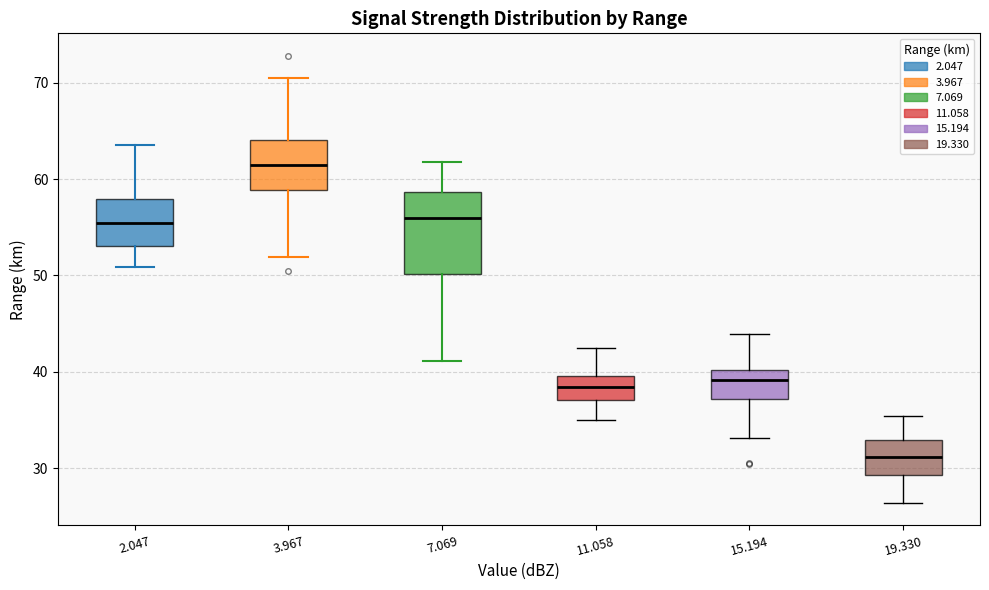

Reading left to right, read every box against the y-axis: the position of its median line, the range the box covers, and the ends of its whiskers. The values are not printed on the chart, so give them approximately, as read against the axis.

2.047: median 55, box 53 to 58, whiskers 51 to 64
3.967: median 62, box 59 to 64, whiskers 52 to 71
7.069: median 56, box 50 to 59, whiskers 41 to 62
11.058: median 38, box 37 to 40, whiskers 35 to 43
15.194: median 39, box 37 to 40, whiskers 33 to 44
19.330: median 31, box 29 to 33, whiskers 26 to 35